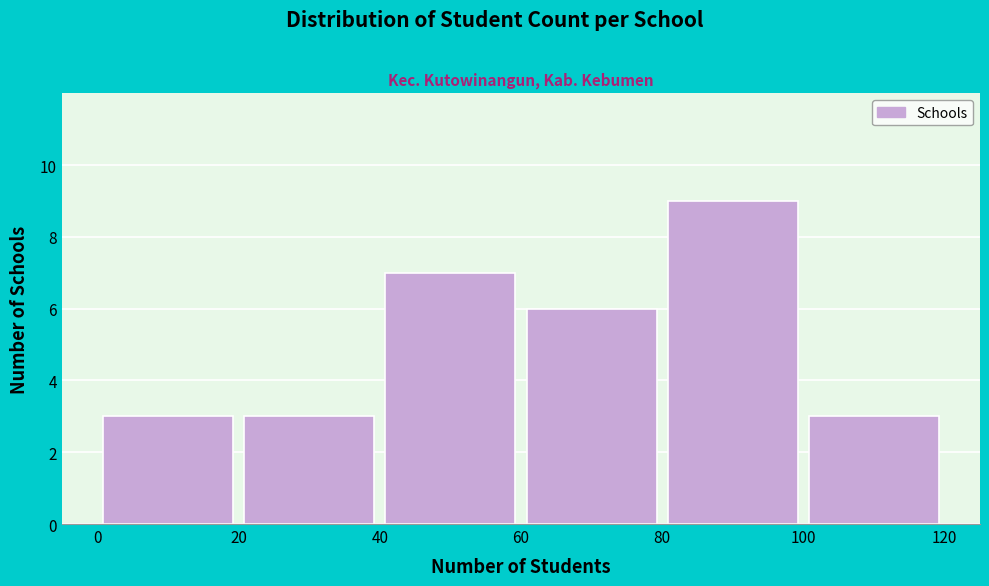

Over which range of the x-axis is the bar tallest?

80 to 100